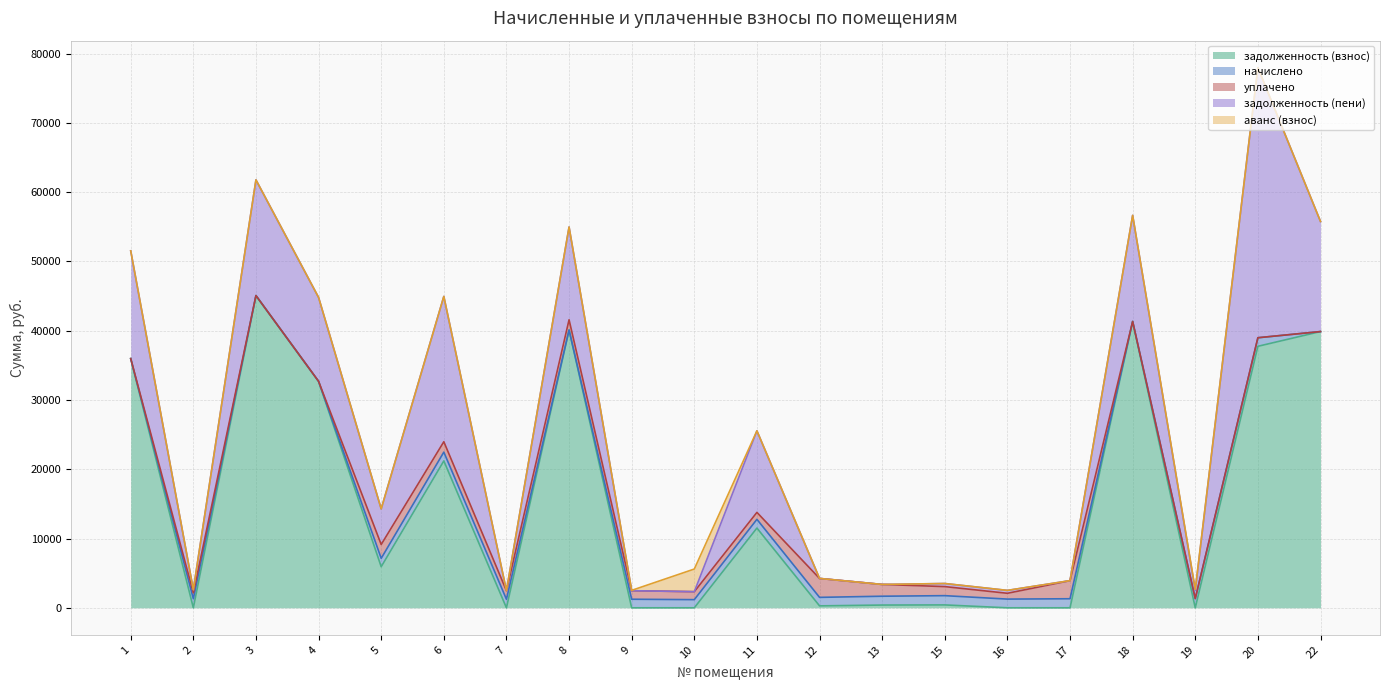

Where does the задолженность (пени) series first go above 5138?

1